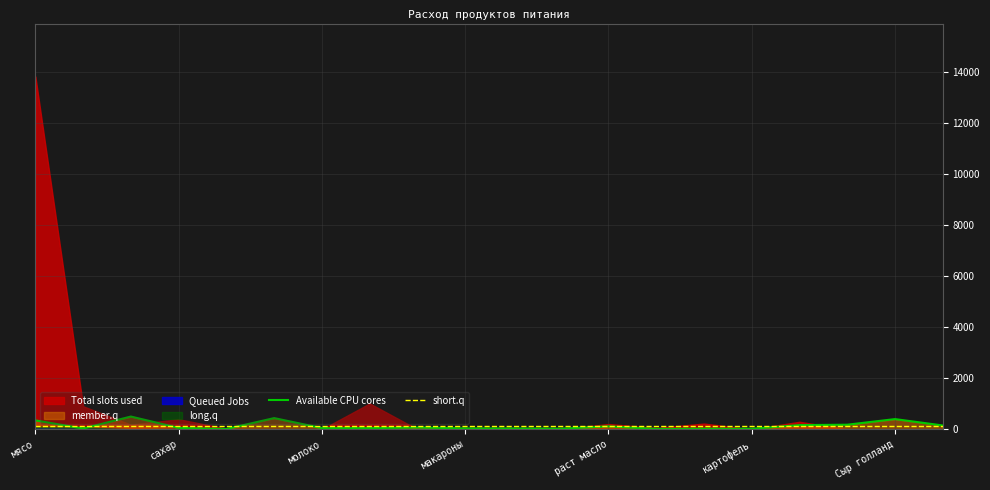

What is the label of the 18th point from the left?

17